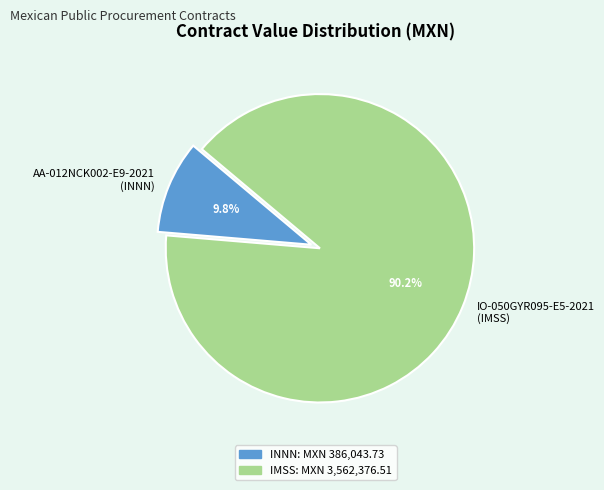

To the nearest percent, what is the average slice percentage?

50%